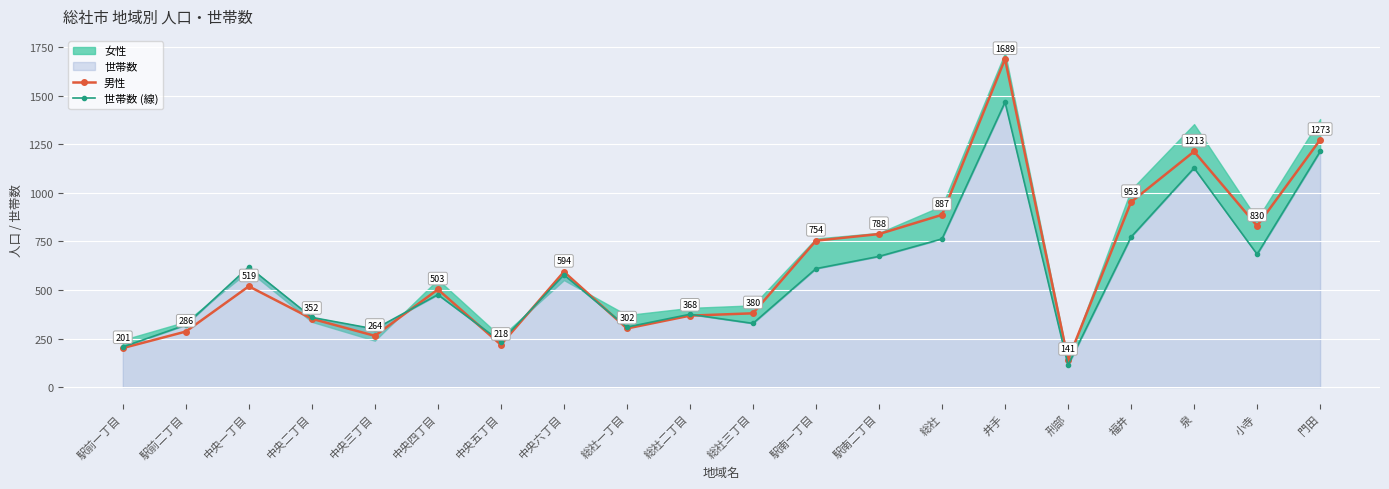

Between 刑部 and 中央六丁目, which is larger?

中央六丁目